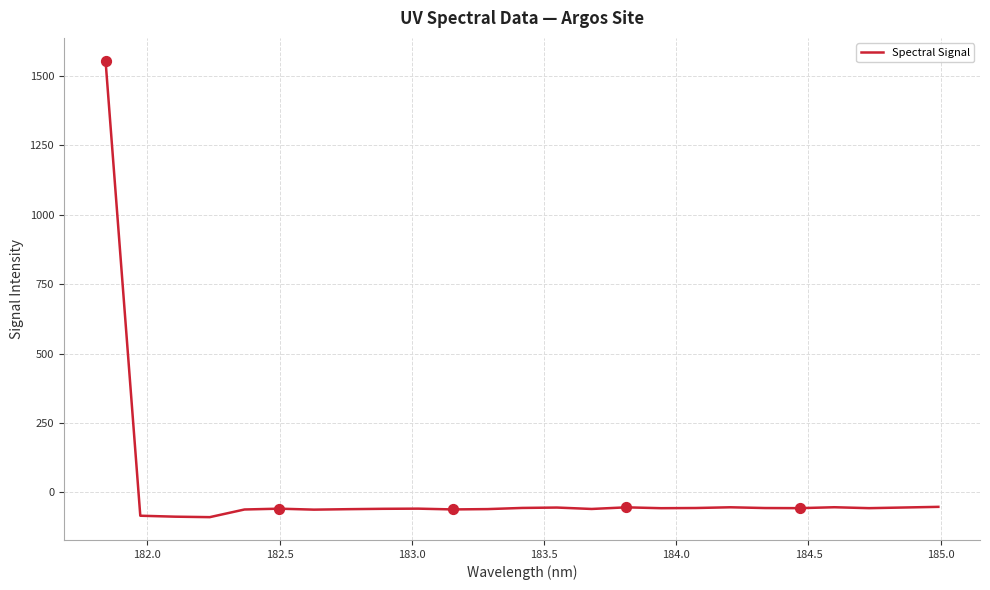

What is the maximum value shown in the chart?

1555.1